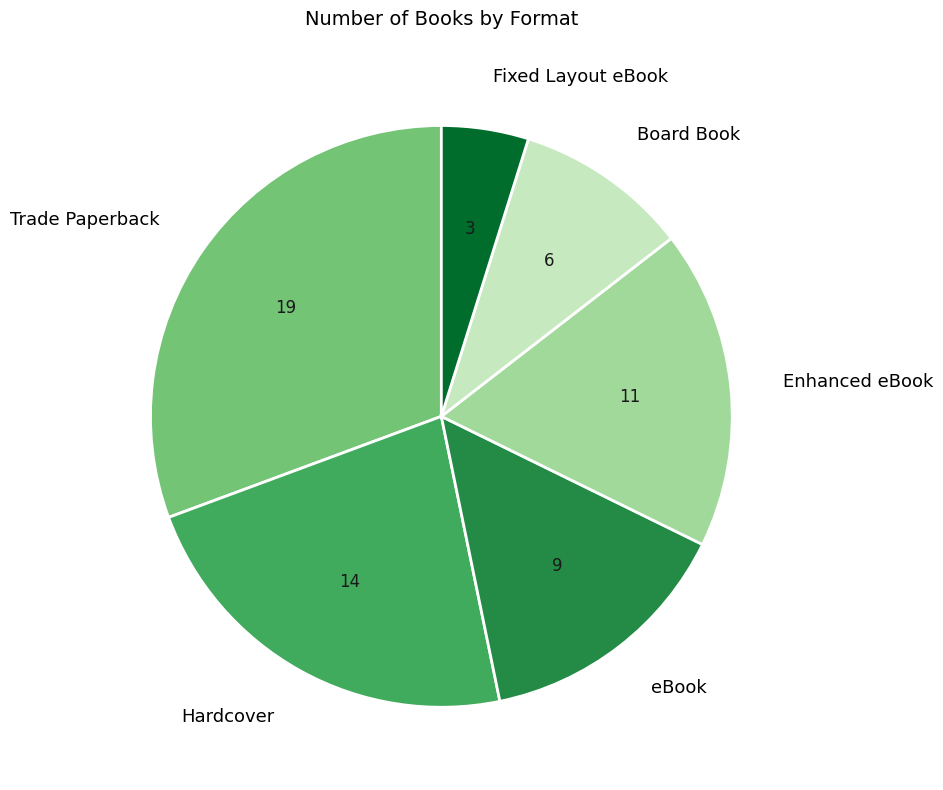

Is there a majority slice in this chart?

No